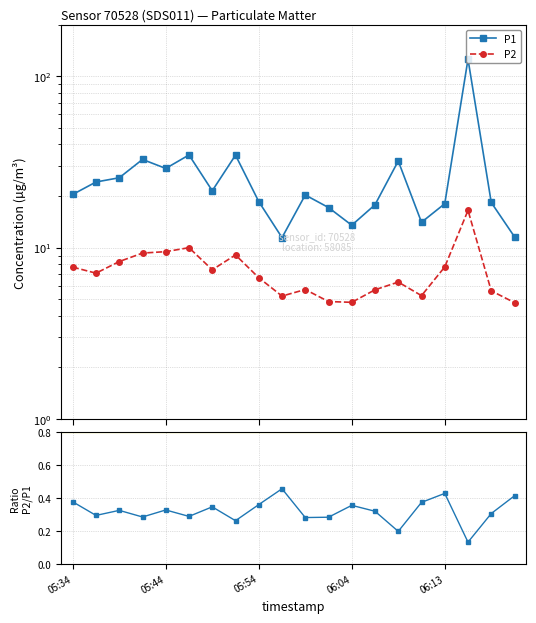

Rank the series at 10 from highest to lowest value.

P1, P2, P2/P1